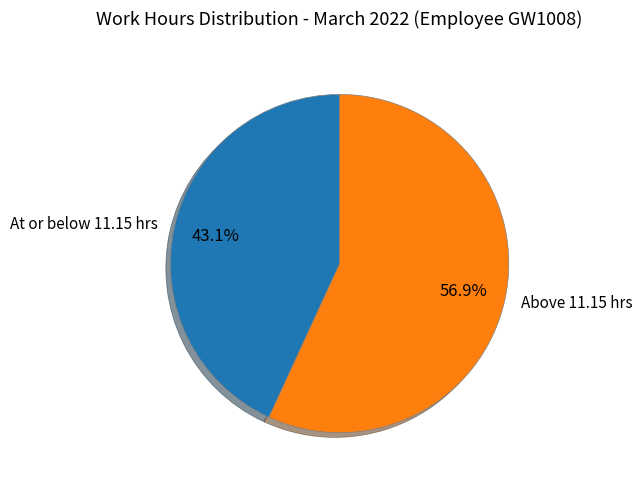

Combined, do Above 11.15 hrs and At or below 11.15 hrs account for over 50%?

Yes